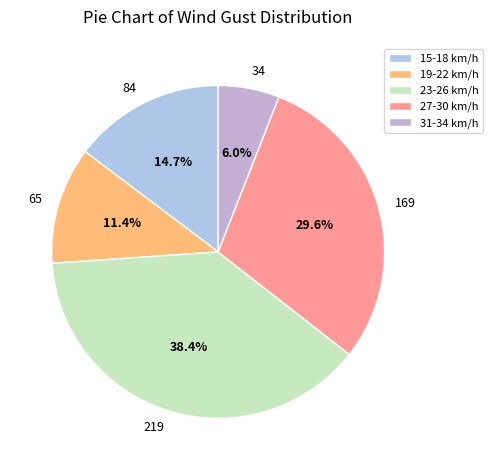

Combined, what portion of the pie is 65 and 84?

26.1%